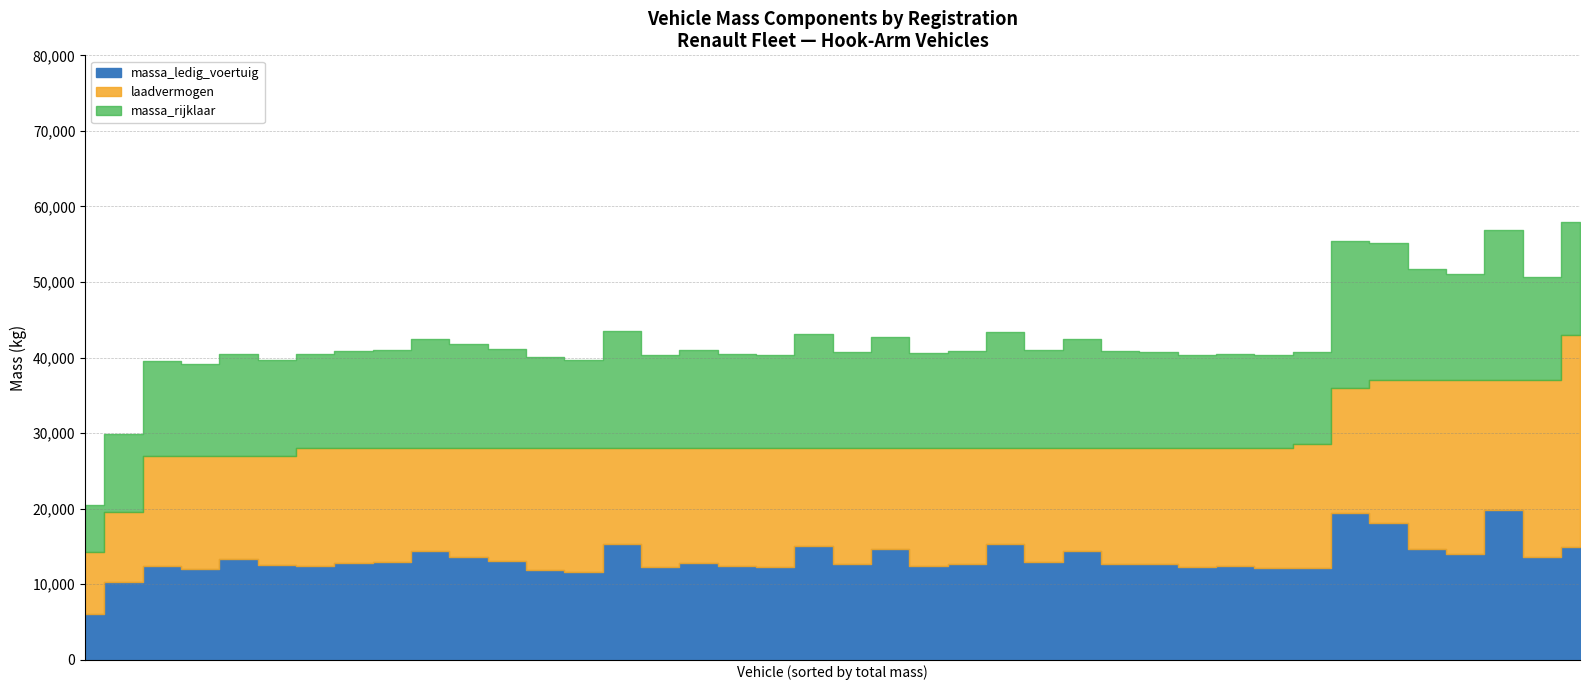

What is the difference between the maximum and minimum values in the massa_rijklaar series?

13700